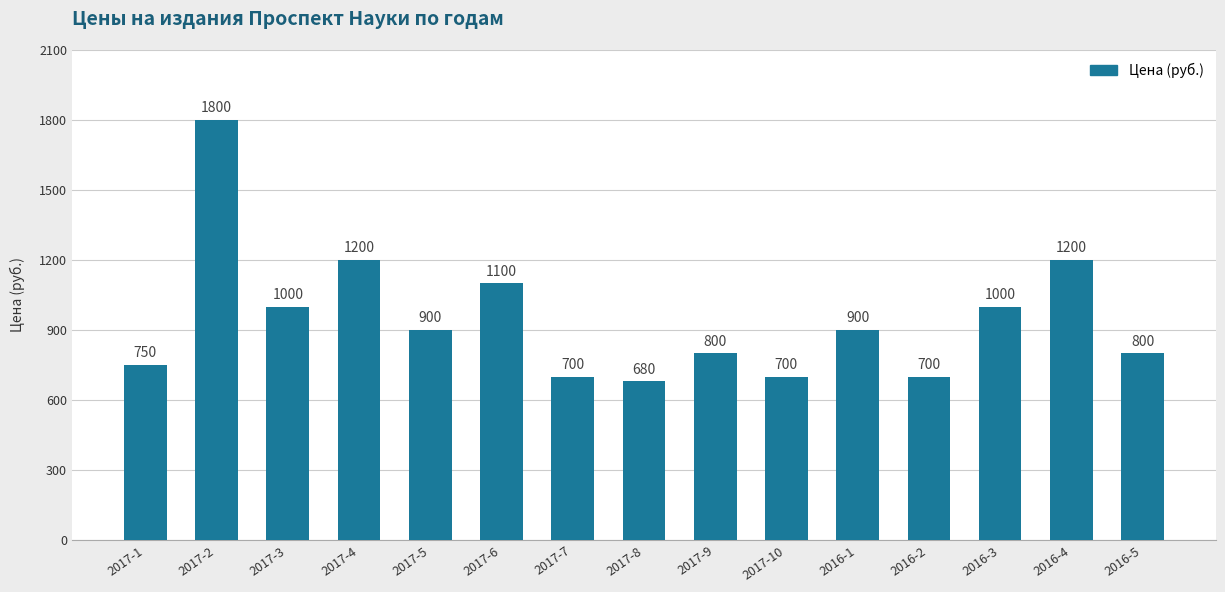

Which has a higher value, 2017-6 or 2017-2?

2017-2